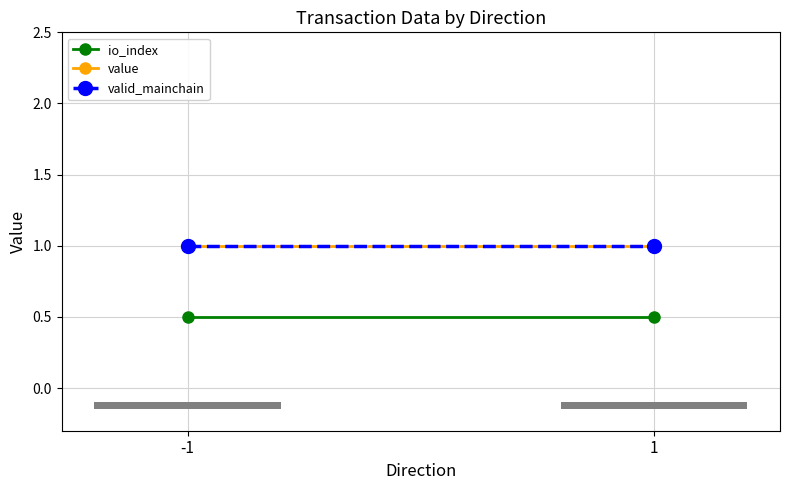

Reading left to right, transcribe all the data shown in this chart.

io_index: -1=0.5	1=0.5
value: -1=1.0	1=1.0
valid_mainchain: -1=1.0	1=1.0